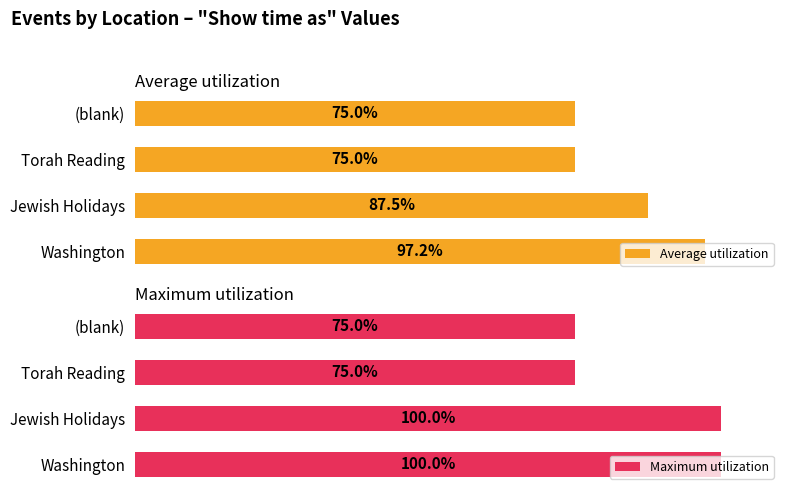

Rank the series by their average value, from lowest to highest.

Average utilization, Maximum utilization